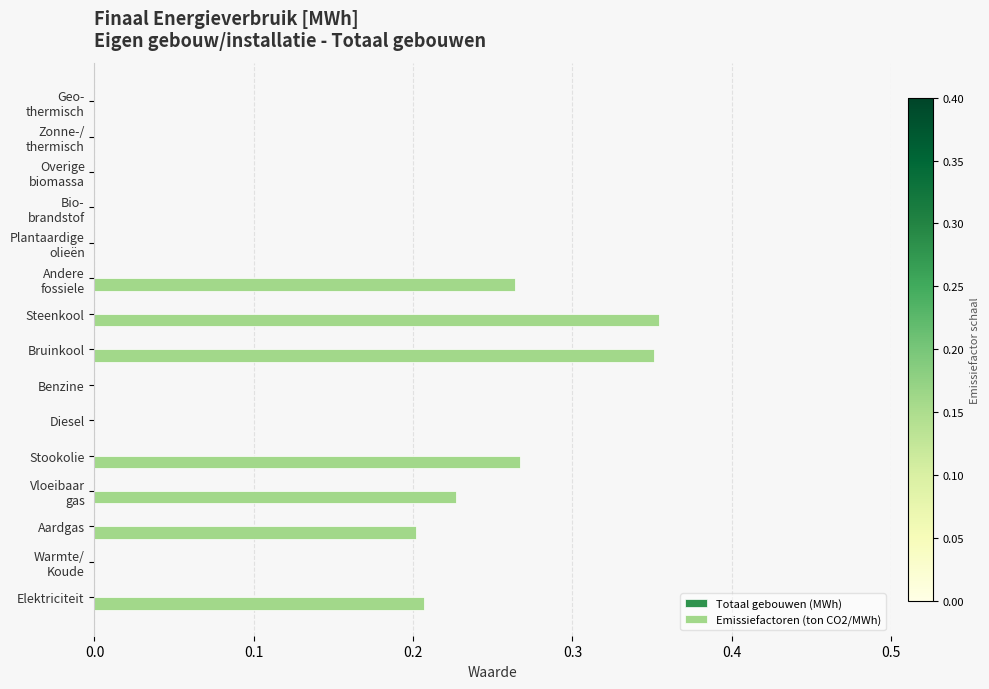

Is it true that the value at Steenkool is 0.5?

False